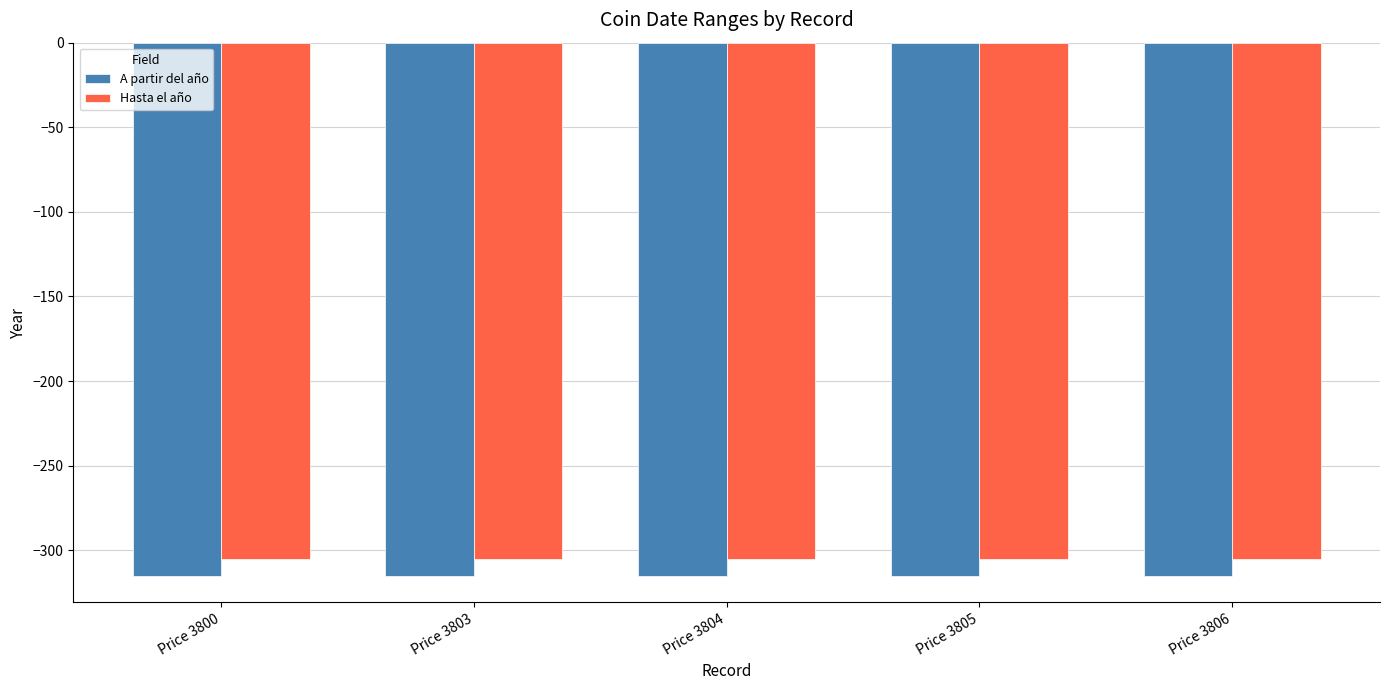

What is the difference between the highest and lowest values at Price 3803?

10